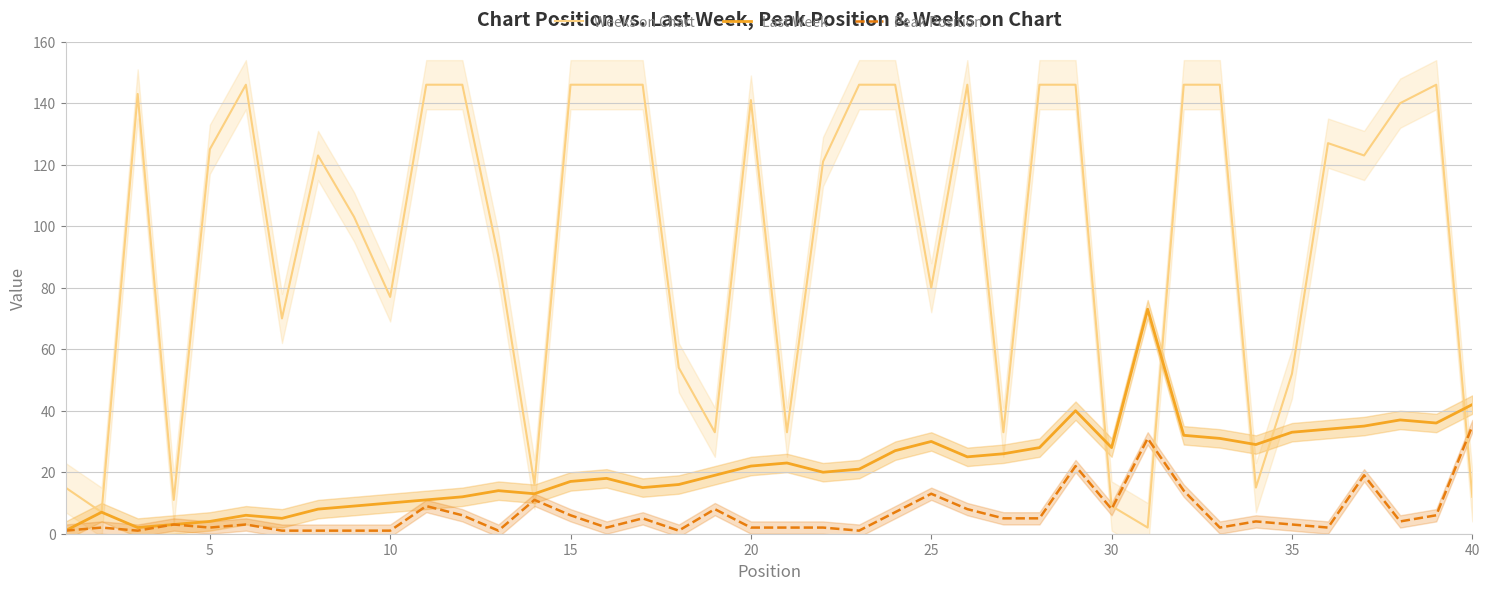

What is the maximum value shown in the chart?

146